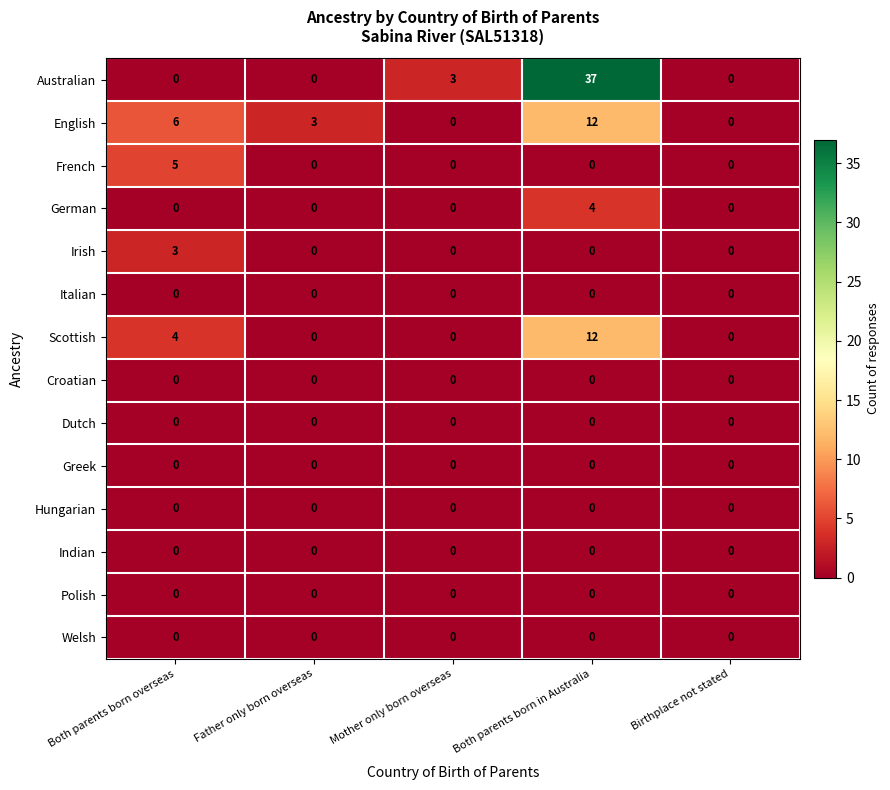

Where is English nearest to the value 6?

Both parents born overseas